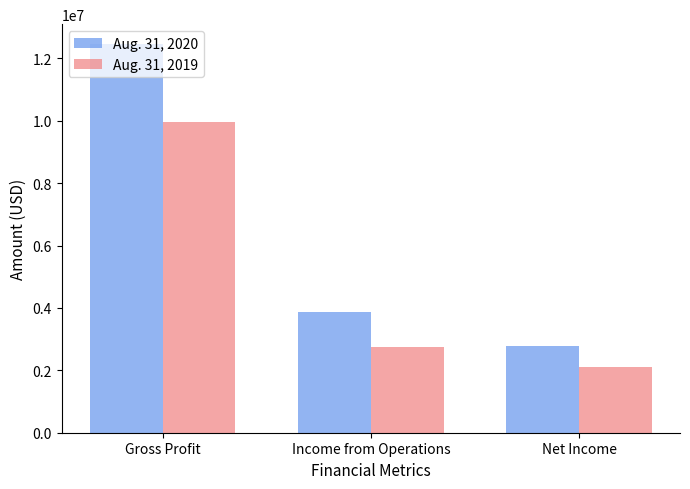

Which series has the widest spread of values?

Aug. 31, 2020